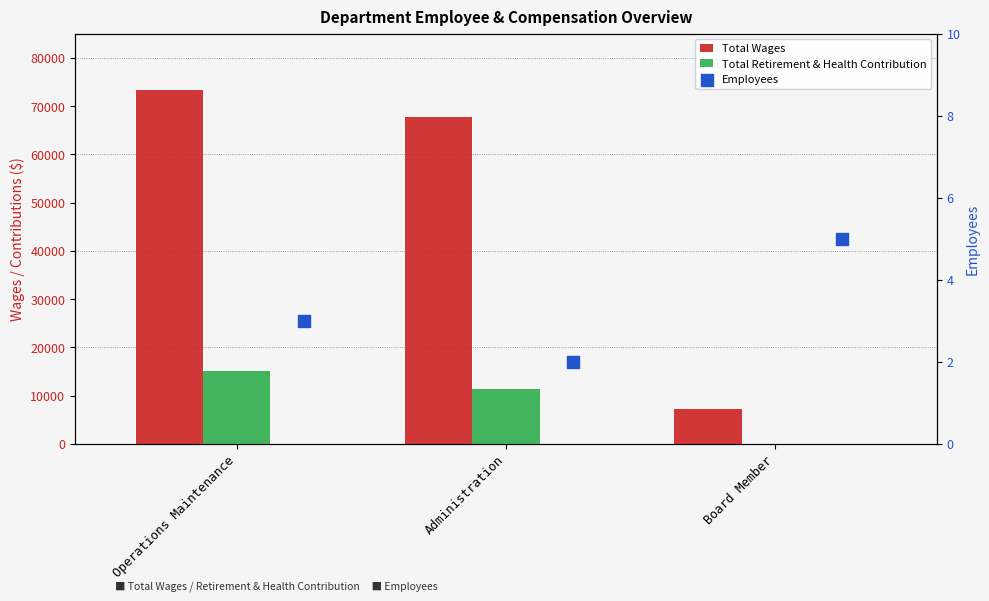

Which series has the widest spread of Y values?

Total Wages